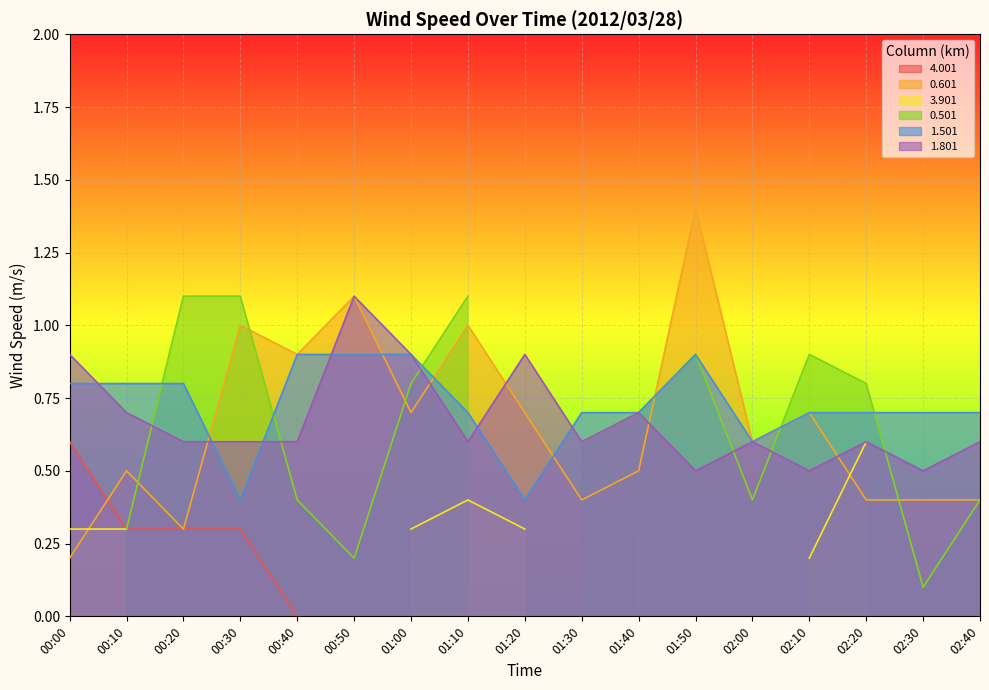

What is the difference between the 1.801 values at 02:10 and 01:30?

0.1